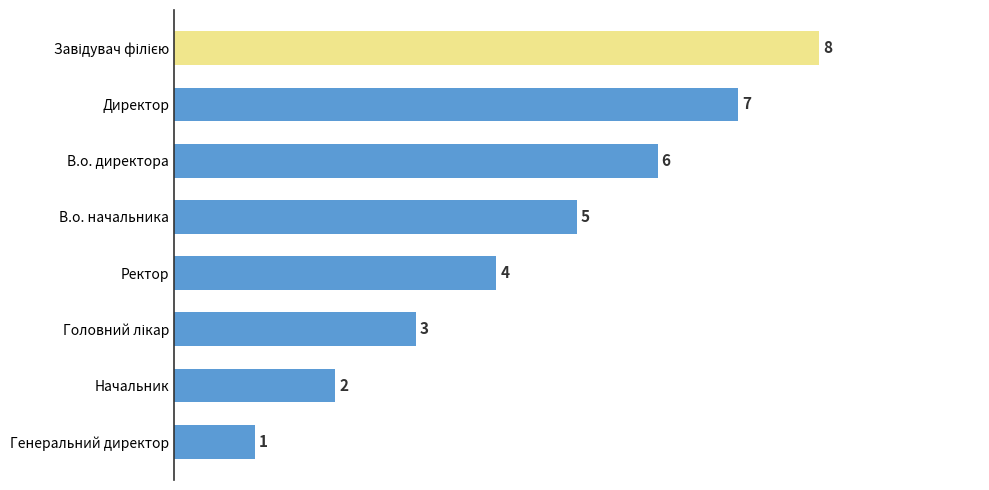

True or false: the data shows 5 at В.о. начальника.

True